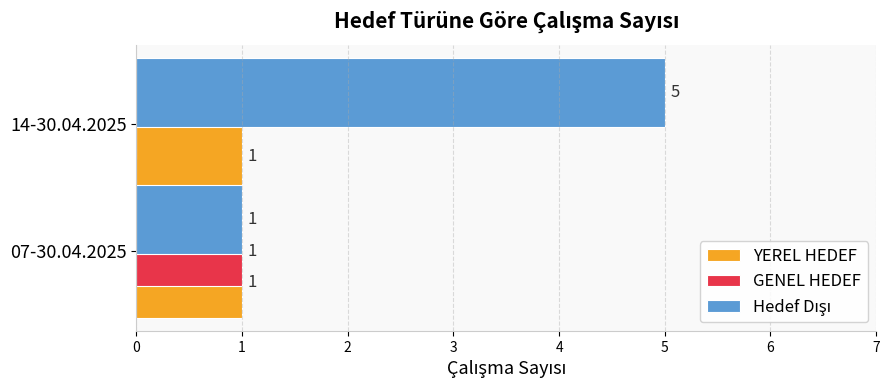

Which label corresponds to the largest value in the chart?

14-30.04.2025